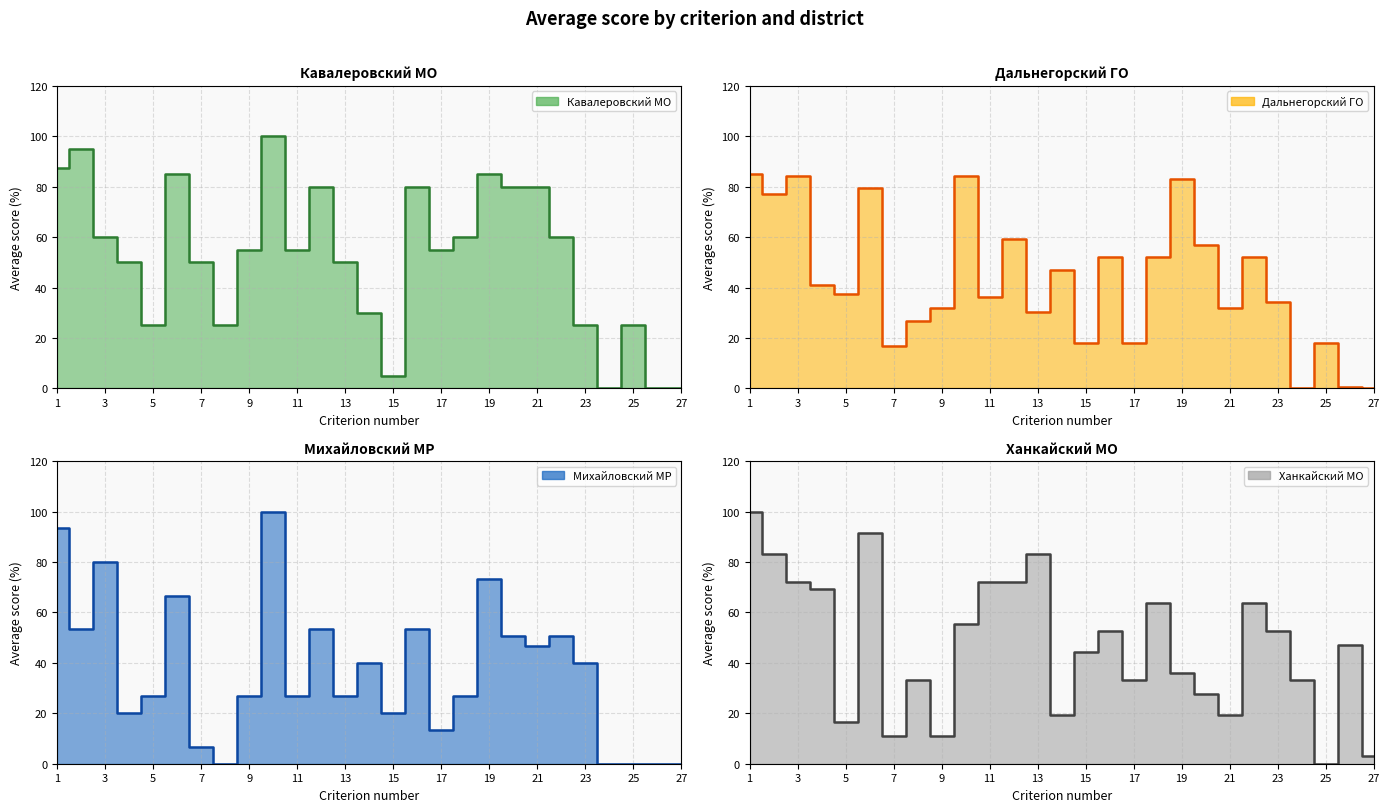

Reading left to right, list all the values displayed in this chart.

Кавалеровский МО: 1=87.5	2=95.0	3=60.0	4=50.0	5=25.0	6=85.0	7=50.0	8=25.0	9=55.0	10=100.0	11=55.0	12=80.0	13=50.0	14=30.0	15=5.0	16=80.0	17=55.0	18=60.0	19=85.0	20=80.0	21=80.0	22=60.0	23=25.0	24=0.0	25=25.0	26=0.0	27=0.0
Дальнегорский ГО: 1=85.2	2=77.3	3=84.1	4=41.1	5=37.3	6=79.5	7=16.8	8=26.8	9=31.8	10=84.1	11=36.4	12=59.1	13=30.4	14=46.8	15=18.2	16=52.3	17=18.2	18=52.3	19=83.2	20=56.8	21=31.8	22=52.3	23=34.1	24=0.0	25=18.2	26=0.6	27=0.0
Михайловский МР: 1=93.3	2=53.3	3=80.0	4=20.0	5=26.7	6=66.7	7=6.7	8=0.0	9=26.7	10=100.0	11=26.7	12=53.3	13=26.7	14=40.0	15=20.0	16=53.3	17=13.3	18=26.7	19=73.3	20=50.7	21=46.7	22=50.7	23=40.0	24=0.0	25=0.0	26=0.0	27=0.0
Ханкайский МО: 1=100.0	2=83.3	3=72.2	4=69.4	5=16.7	6=91.7	7=11.1	8=33.3	9=11.1	10=55.6	11=72.2	12=72.2	13=83.3	14=19.4	15=44.4	16=52.8	17=33.3	18=63.9	19=36.1	20=27.8	21=19.4	22=63.9	23=52.8	24=33.3	25=0.0	26=47.2	27=3.1